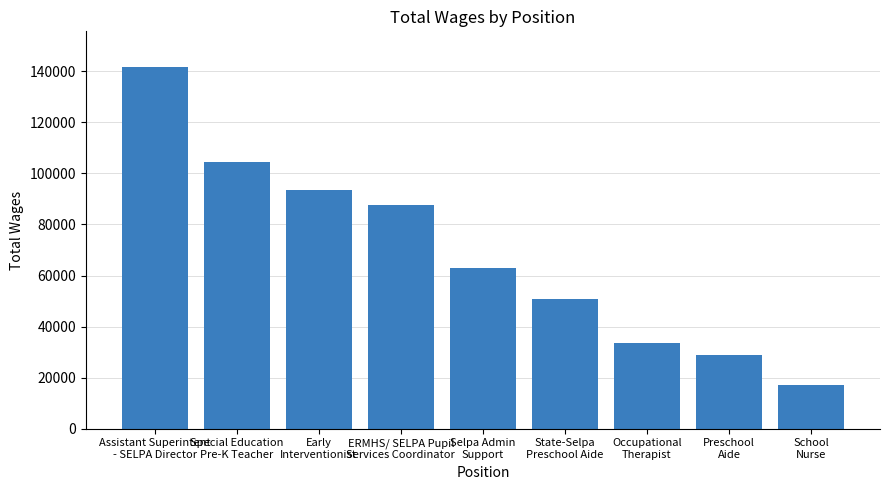

List the labels in order of value, largest first.

Assistant Superintent
- SELPA Director, Special Education
Pre-K Teacher, Early
Interventionist, ERMHS/ SELPA Pupil
Services Coordinator, Selpa Admin
Support, State-Selpa
Preschool Aide, Occupational
Therapist, Preschool
Aide, School
Nurse